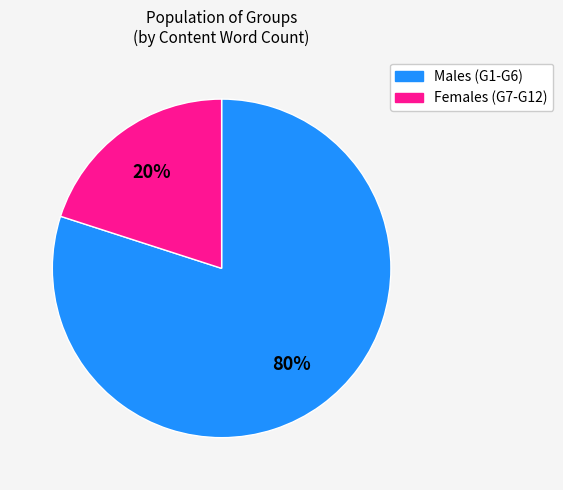

How many segments does this pie chart have?

2